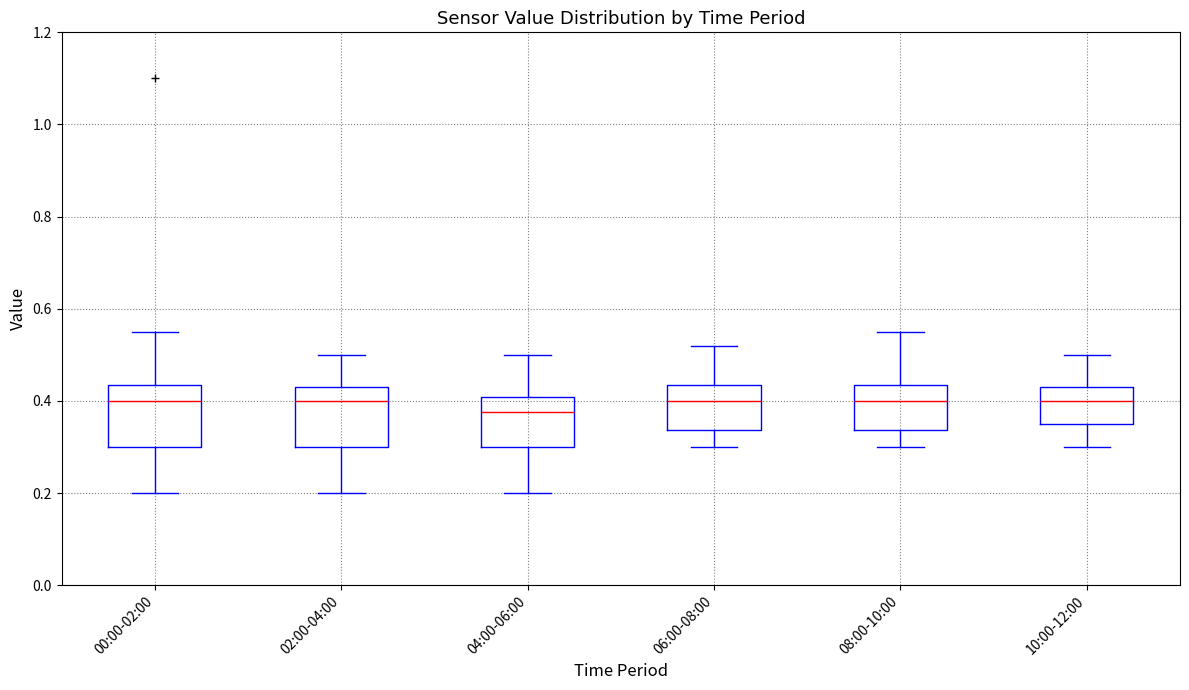

Reading left to right, transcribe this box plot: for each box, give where its median line is, the range the box spans, and where its two whiskers end, as read against the y-axis. The values are not printed on the chart, so give them approximately, as read against the axis.

00:00-02:00: median 0.40, box 0.30 to 0.44, whiskers 0.20 to 0.56
02:00-04:00: median 0.40, box 0.30 to 0.44, whiskers 0.20 to 0.50
04:00-06:00: median 0.38, box 0.30 to 0.40, whiskers 0.20 to 0.50
06:00-08:00: median 0.40, box 0.34 to 0.44, whiskers 0.30 to 0.52
08:00-10:00: median 0.40, box 0.34 to 0.44, whiskers 0.30 to 0.56
10:00-12:00: median 0.40, box 0.36 to 0.44, whiskers 0.30 to 0.50